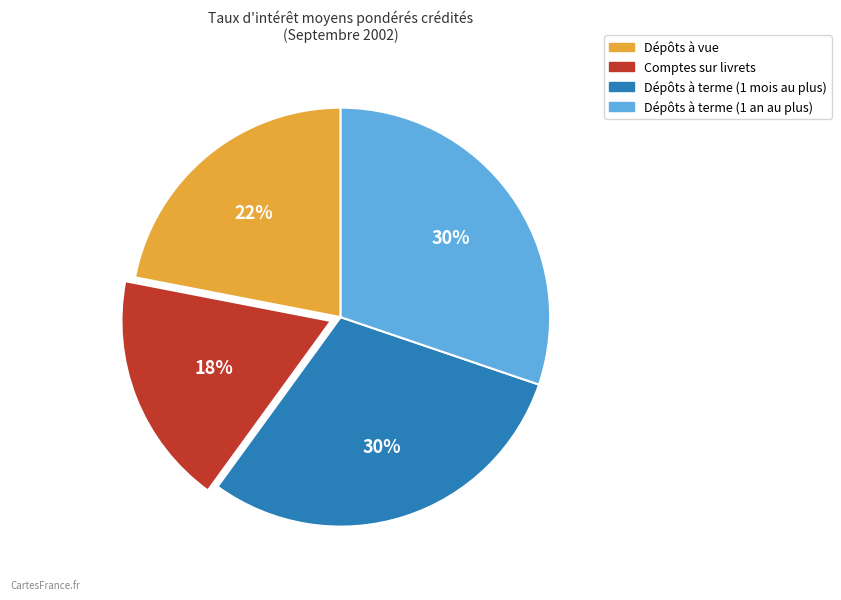

Is the sum of Dépôts à vue and Comptes sur livrets greater than half?

No